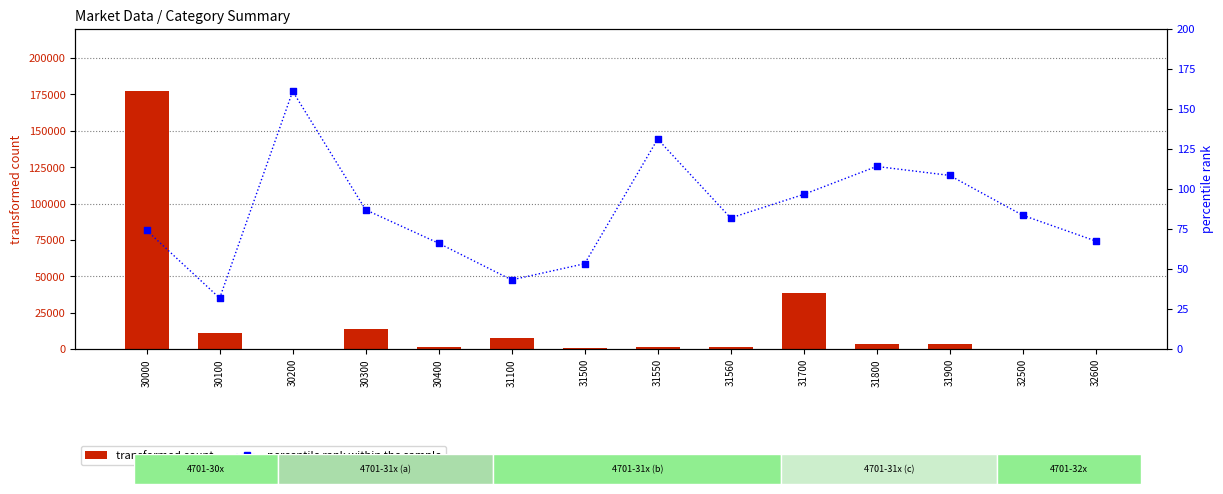

At how many categories does at least one series exceed 19833?

2